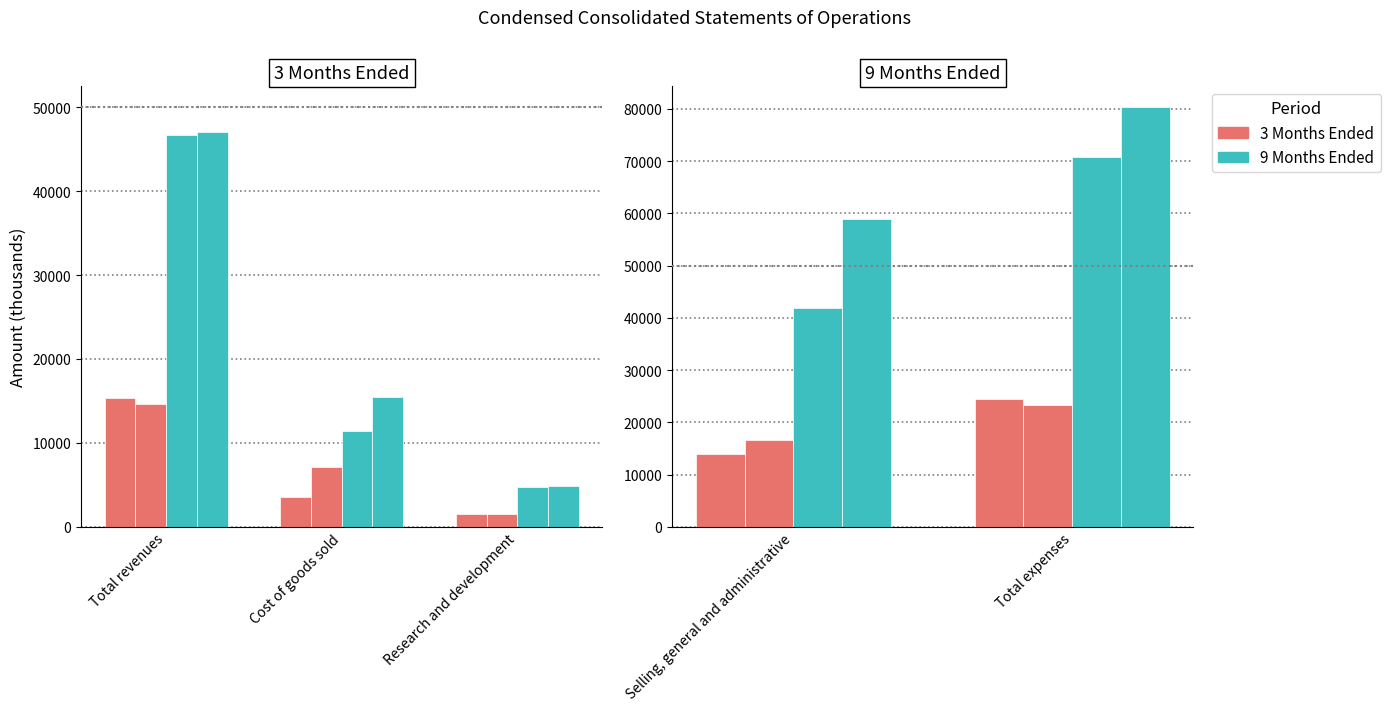

What position from the left is Total expenses?

2